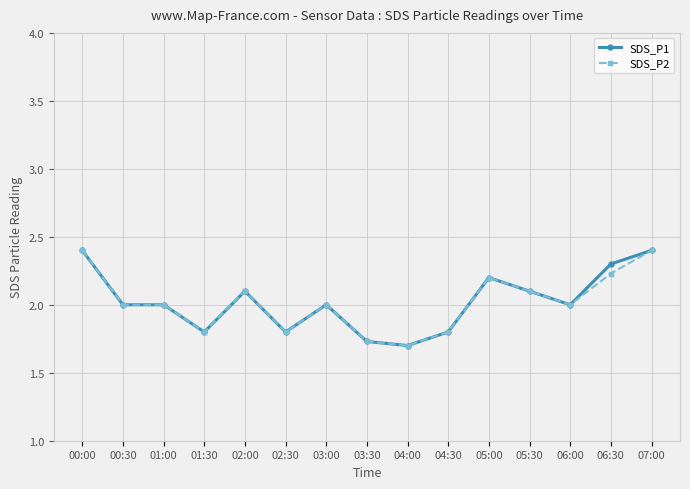

Count the number of categories in the chart.

15